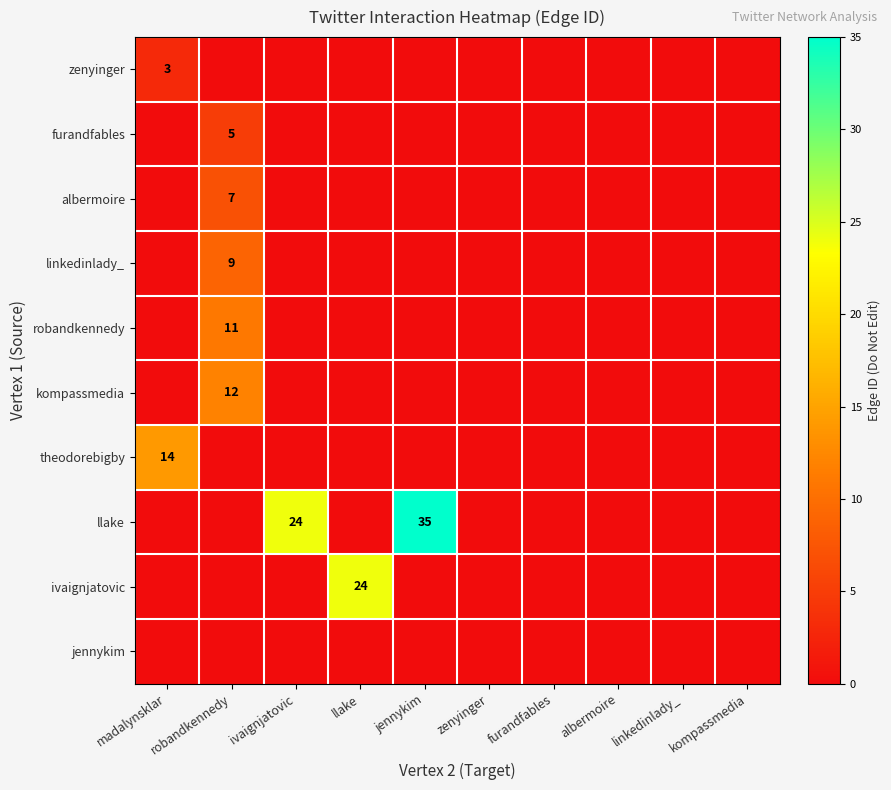

True or false: albermoire has a value of 3 at ivaignjatovic.

False